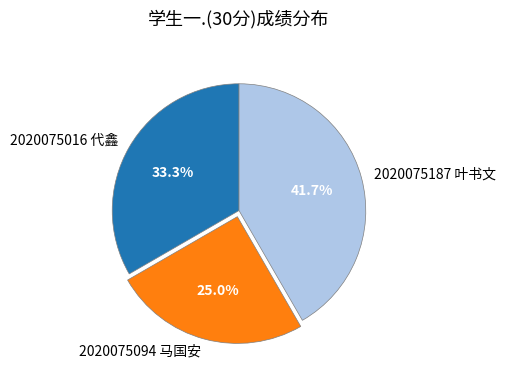

What is the ratio of the value at 2020075187 叶书文 to the value at 2020075094 马国安?

1.7